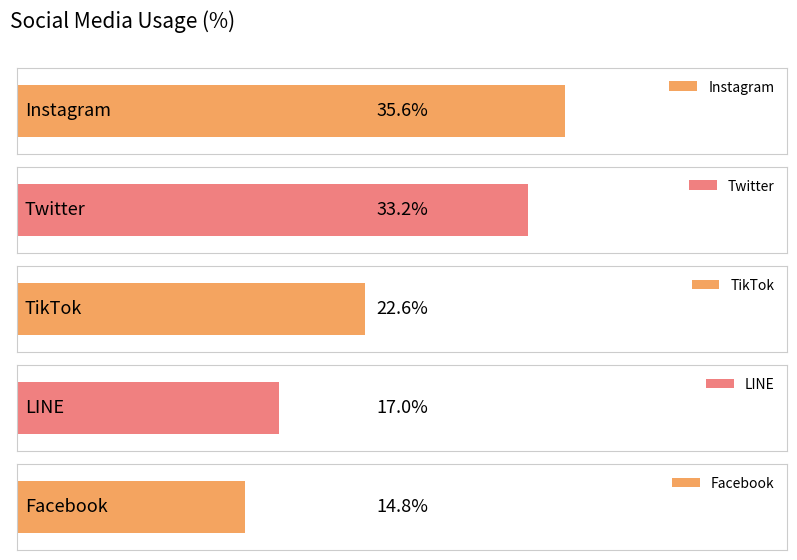

What is the difference between the maximum and second lowest values?

18.6